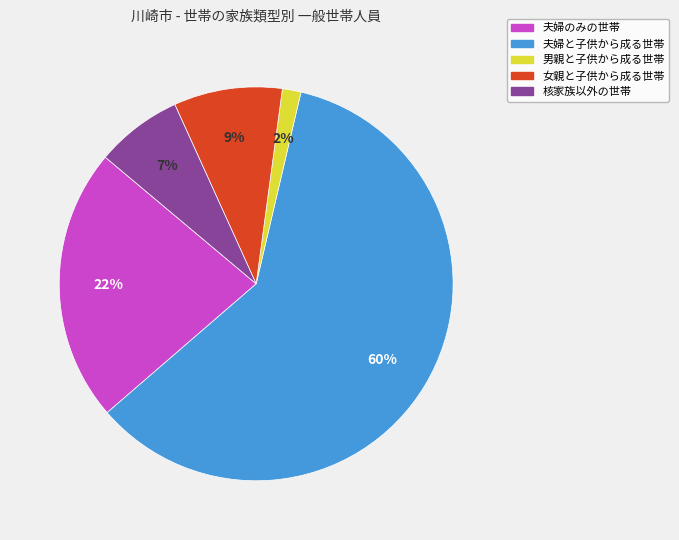

How many segments does this pie chart have?

5